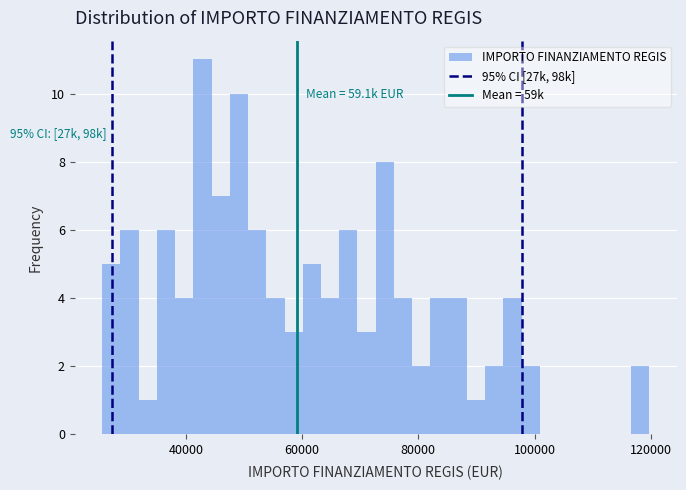

Around what value on the x-axis is the tallest bar? Give the approximate position of its centre, as read against the axis.

42000